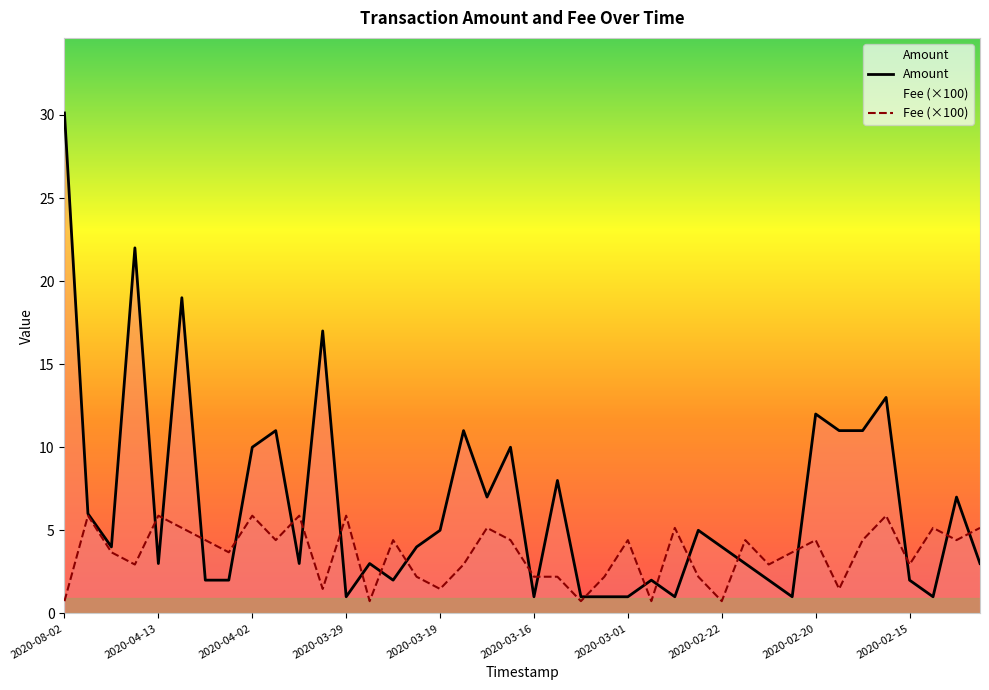

Is this an area chart (filled region under the line)?

No